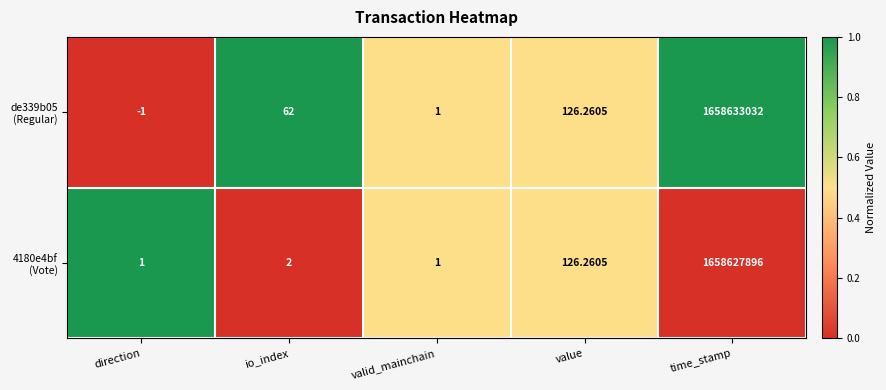

What is the spread (max minus min) of values at direction?

2.0